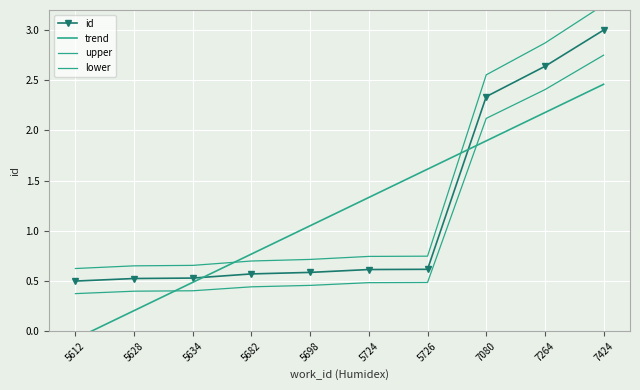

True or false: upper and trend intersect in this chart.

True